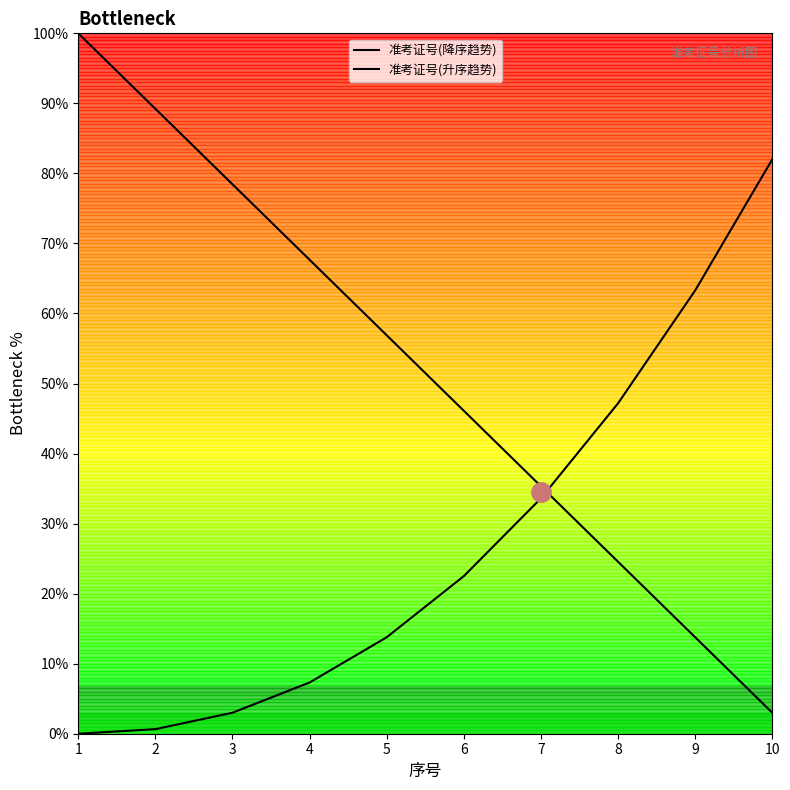

True or false: 准考证号(升序趋势) has more than 0 points higher than both neighbors.

False